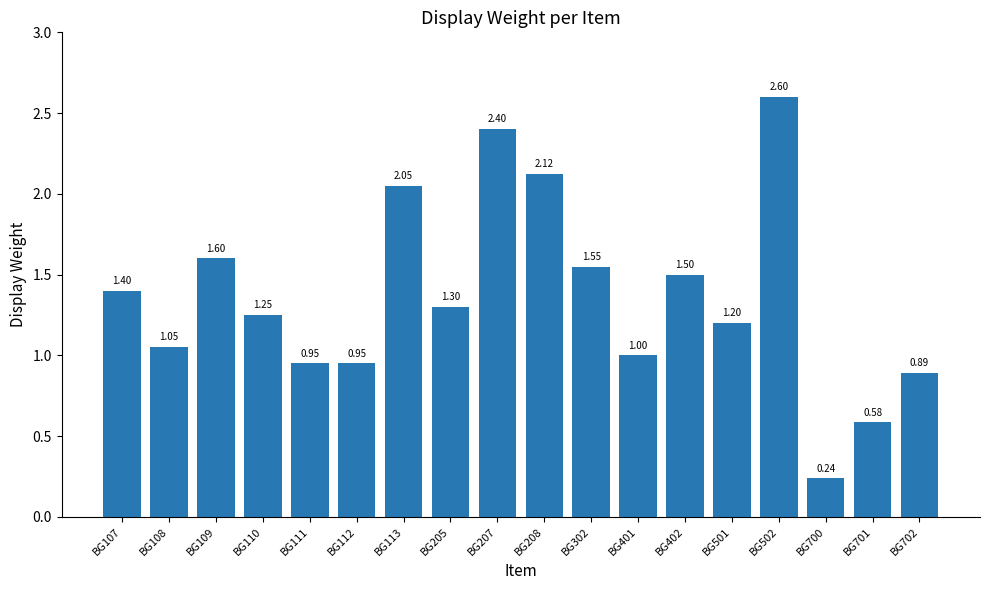

What is the ratio of the value at BG502 to the value at BG113?

1.3